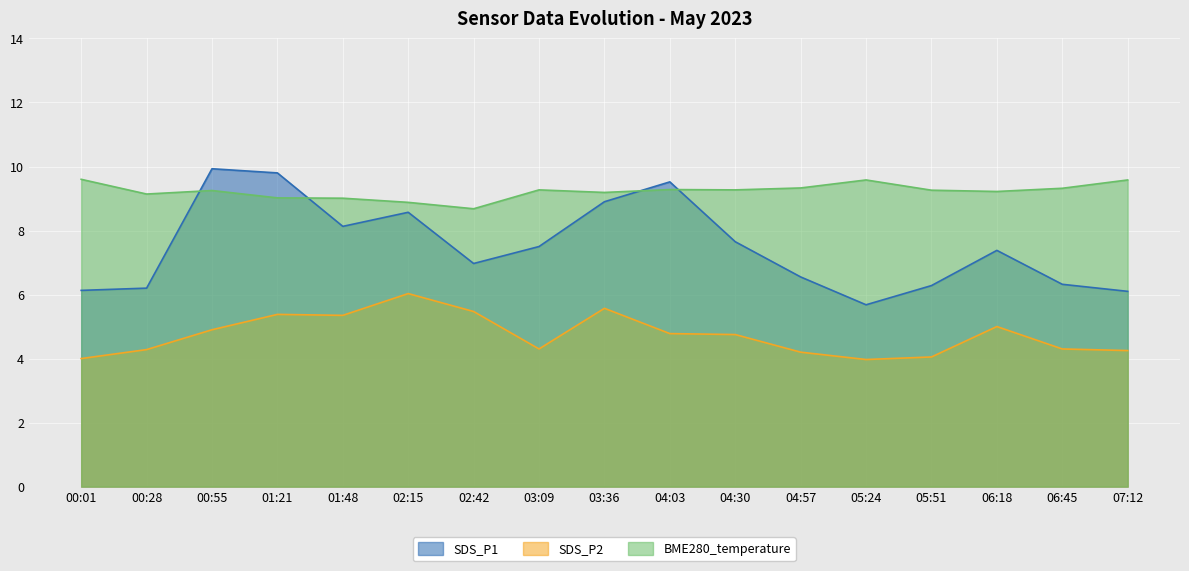

At how many categories does at least one series exceed 8?

17